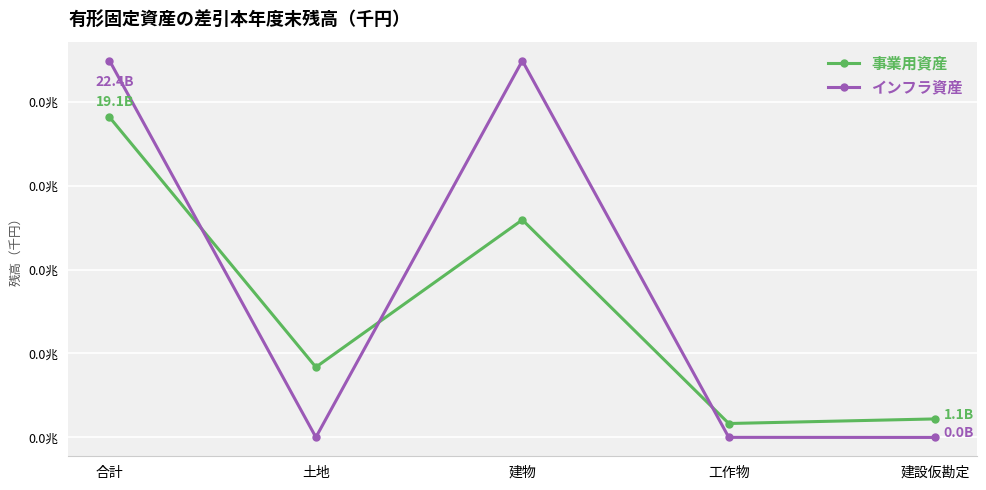

Is it true that 事業用資産 equals 19075559515 at 合計?

True